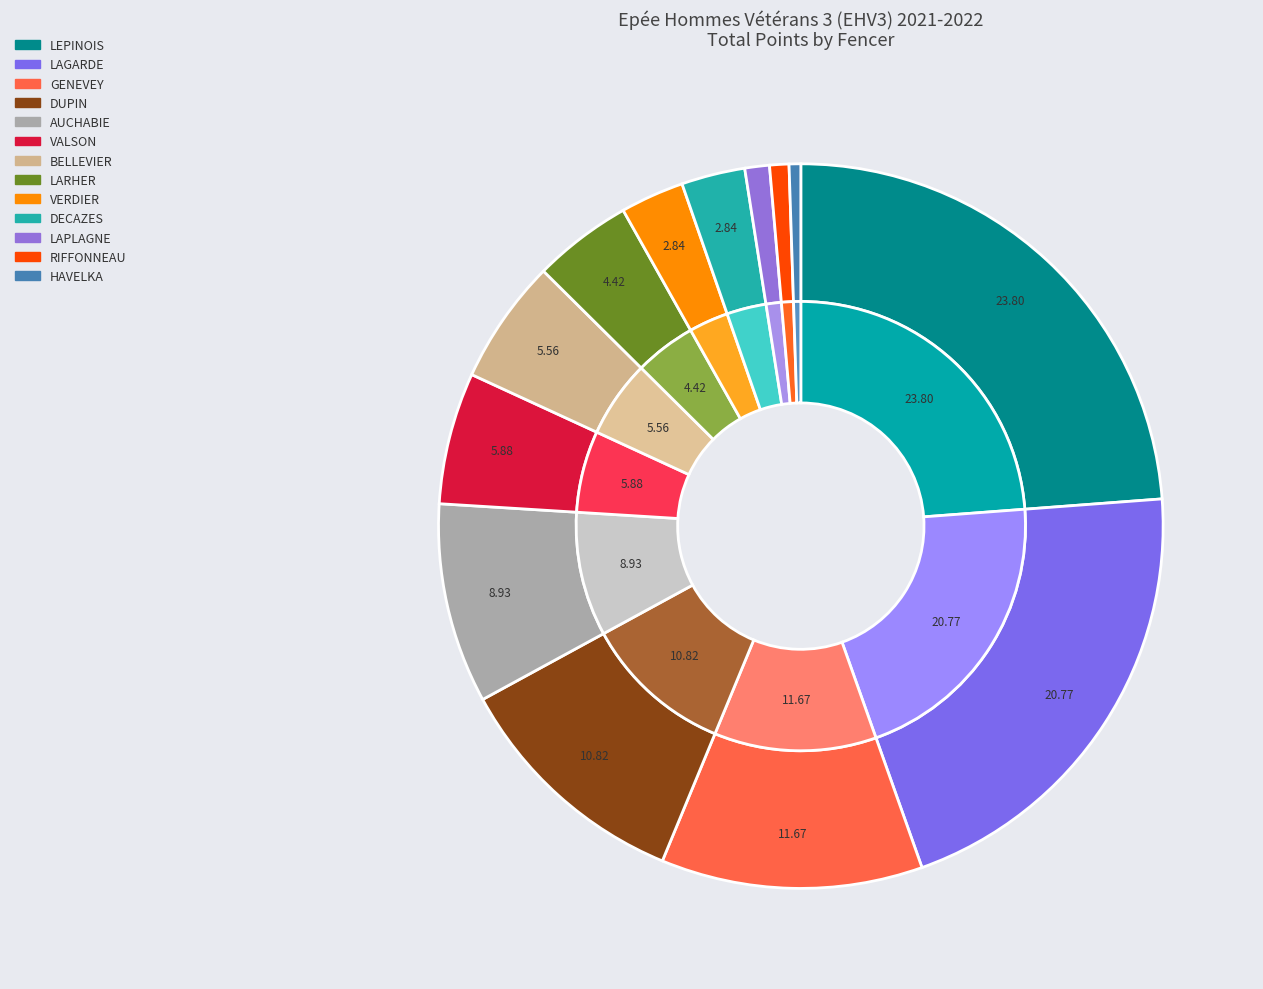

Is it true that DUPIN is 20% of the pie?

False